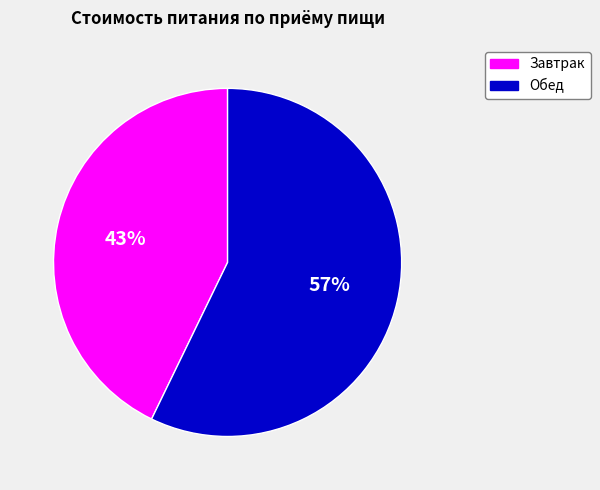

To the nearest percent, what is the average slice percentage?

50%